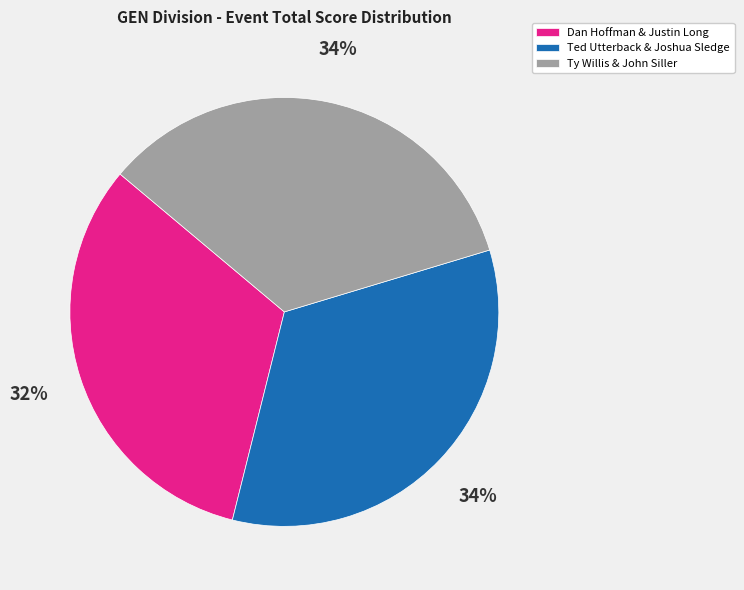

To the nearest percent, what is the average slice percentage?

33%